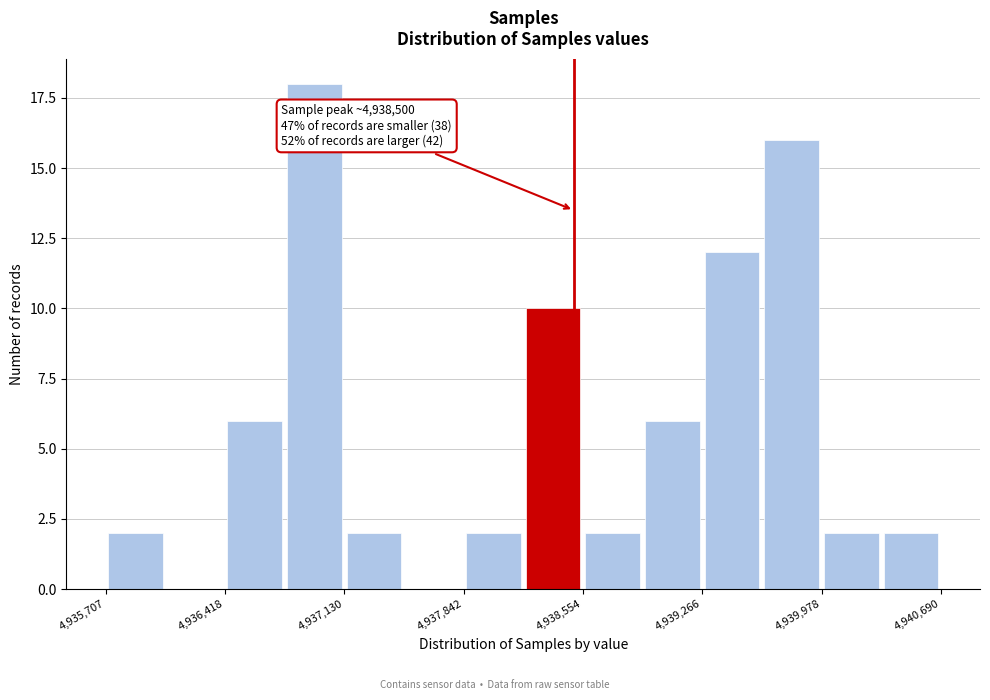

Around what value on the x-axis is the tallest bar? Give the approximate position of its centre, as read against the axis.

4937000